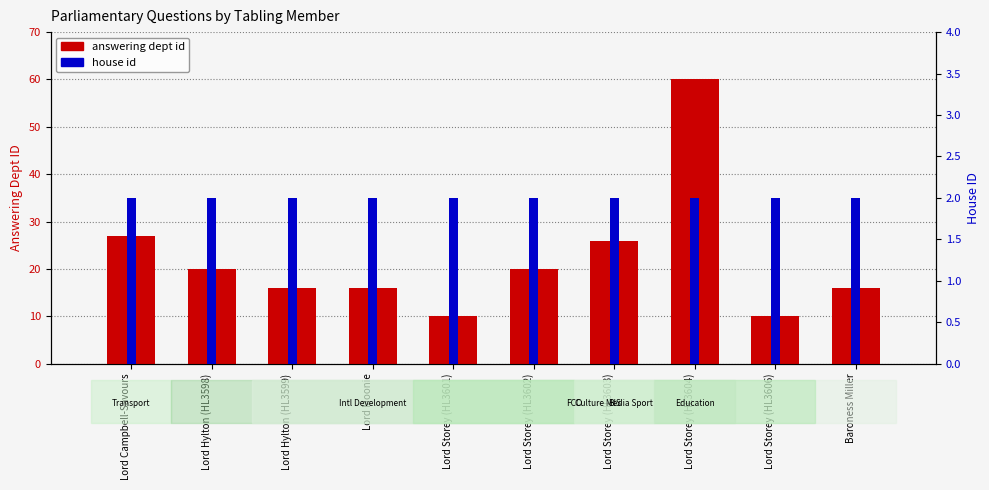

How many bars are there in total?

20